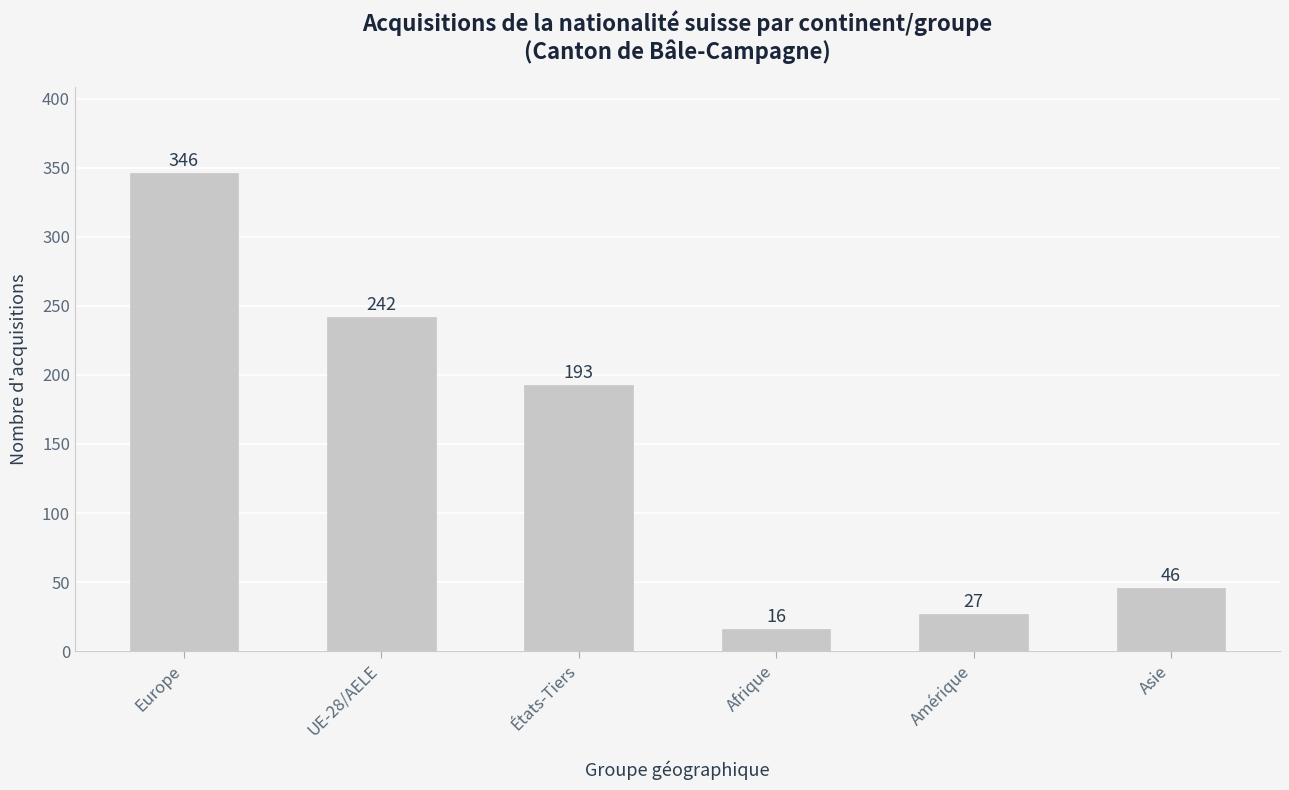

What position from the left is Asie?

6